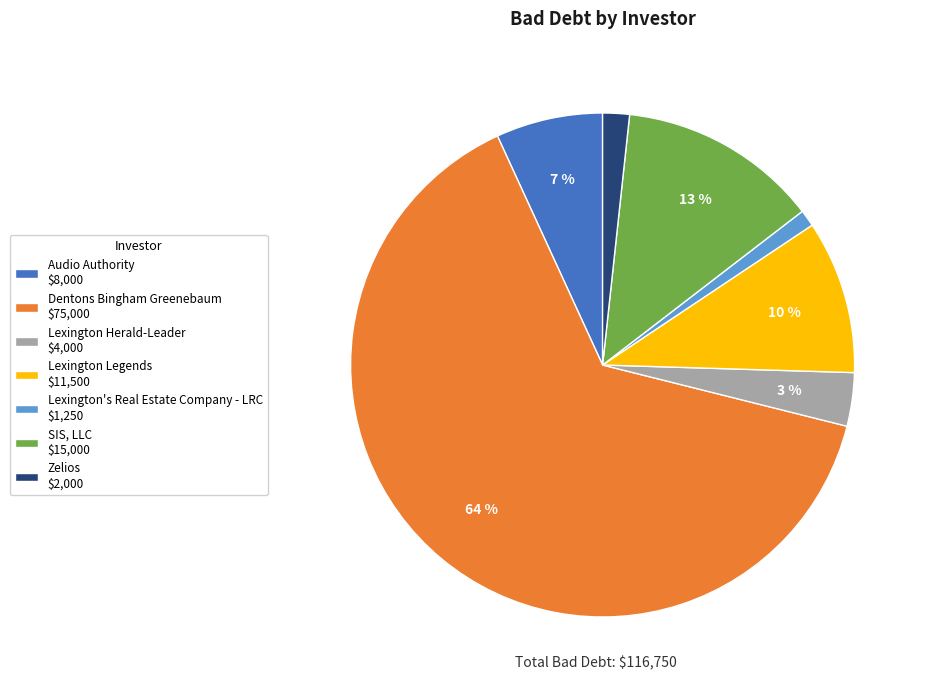

To the nearest percent, what is the average slice percentage?

14%